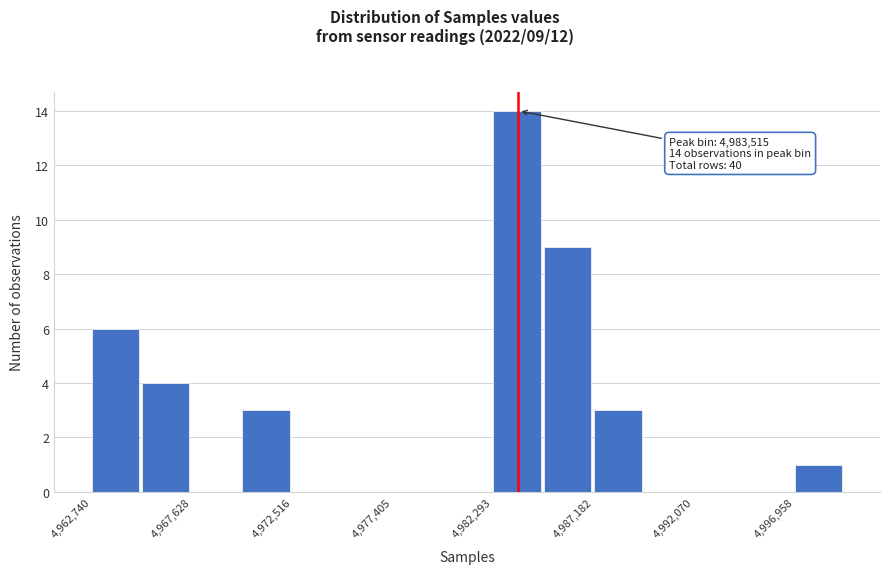

Over which range of the x-axis is the bar tallest?

4982500 to 4984500